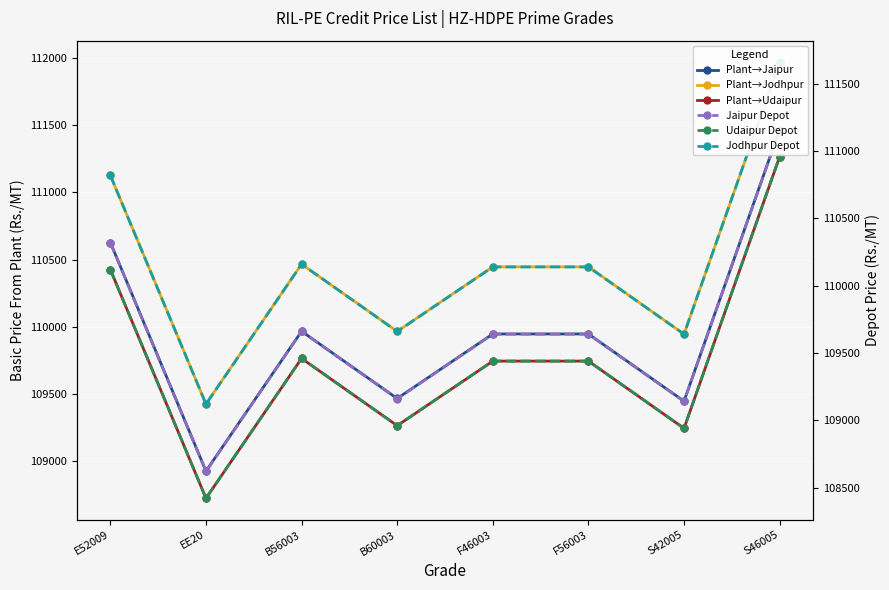

Where is the first local maximum for Jodhpur Depot?

B56003